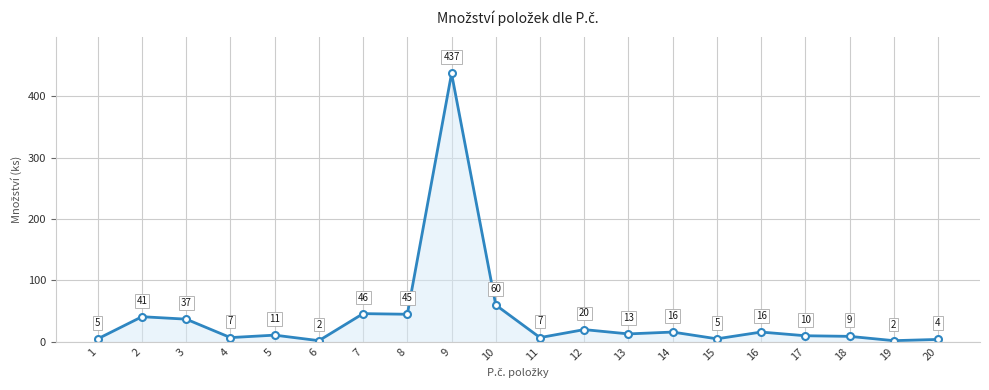

Rank the categories by value from lowest to highest.

6, 19, 20, 1, 15, 4, 11, 18, 17, 5, 13, 14, 16, 12, 3, 2, 8, 7, 10, 9